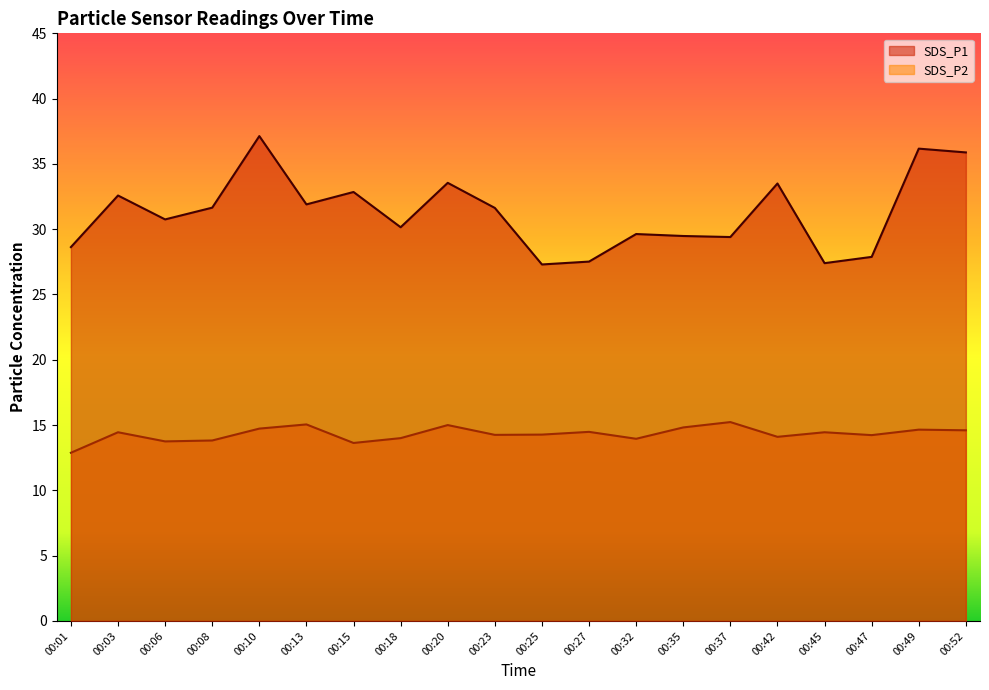

True or false: SDS_P1 has a value of 45.1 at 00:32.

False